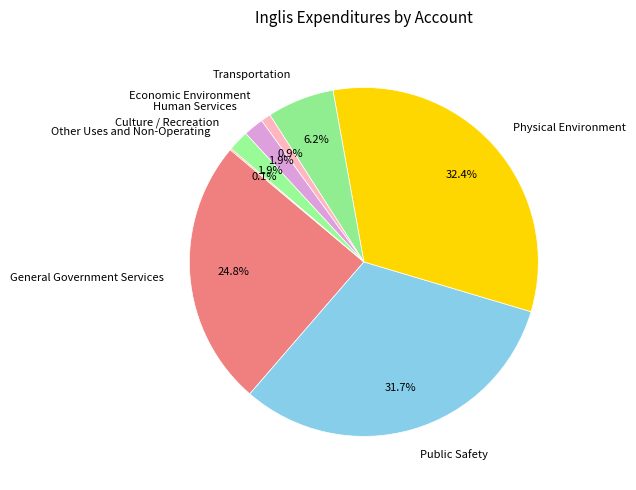

What is the ratio of the value at Public Safety to the value at Economic Environment?

34.4